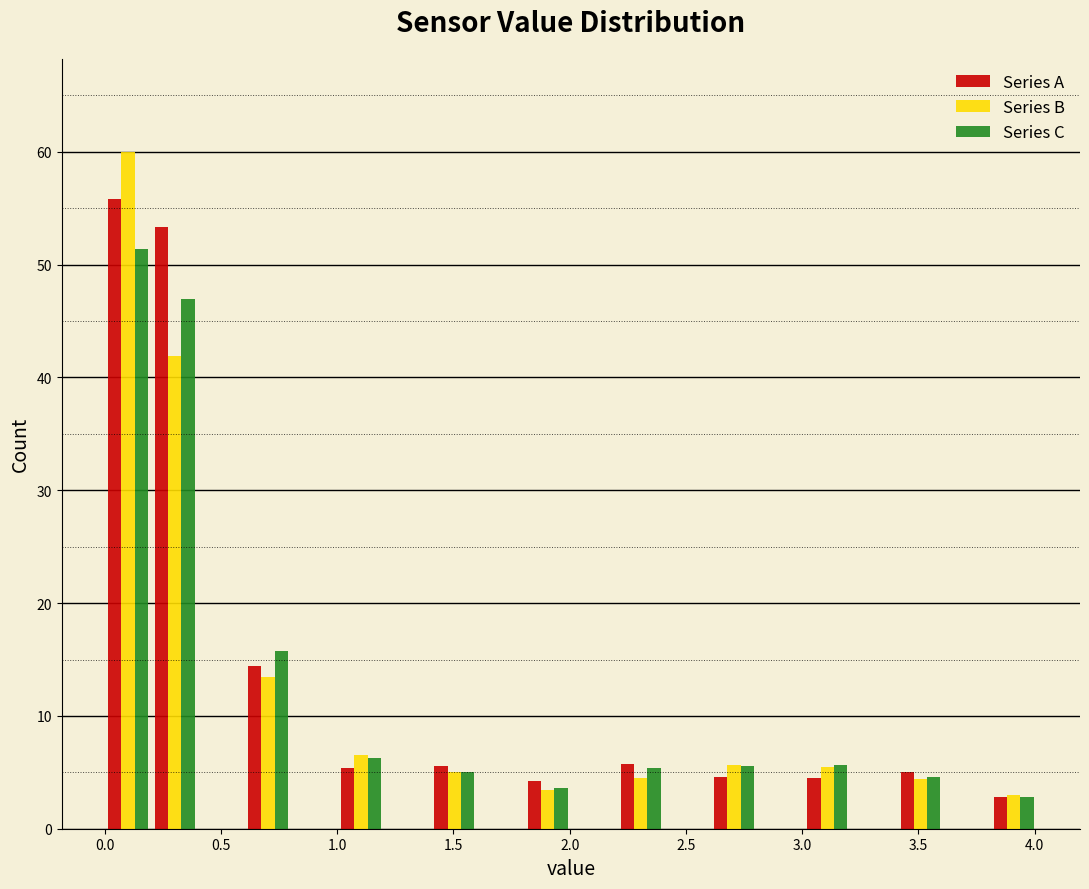

Reading left to right, list every range on the x-axis with the height of the bar of each series over it. Neither the bar edges nor the heights are printed on the chart, so give them approximately, as read against the axes.

0.0 to 0.2: Series A=56	Series B=60	Series C=51
0.2 to 0.4: Series A=53	Series B=42	Series C=47
0.4 to 0.6: Series A=0	Series B=0	Series C=0
0.6 to 0.8: Series A=14	Series B=13	Series C=16
0.8 to 1.0: Series A=0	Series B=0	Series C=0
1.0 to 1.2: Series A=5	Series B=7	Series C=6
1.2 to 1.4: Series A=0	Series B=0	Series C=0
1.4 to 1.6: Series A=6	Series B=5	Series C=5
1.6 to 1.8: Series A=0	Series B=0	Series C=0
1.8 to 2.0: Series A=4	Series B=3	Series C=4
2.0 to 2.2: Series A=0	Series B=0	Series C=0
2.2 to 2.4: Series A=6	Series B=5	Series C=5
2.4 to 2.6: Series A=0	Series B=0	Series C=0
2.6 to 2.8: Series A=5	Series B=6	Series C=6
2.8 to 3.0: Series A=0	Series B=0	Series C=0
3.0 to 3.2: Series A=5	Series B=5	Series C=6
3.2 to 3.4: Series A=0	Series B=0	Series C=0
3.4 to 3.6: Series A=5	Series B=4	Series C=5
3.6 to 3.8: Series A=0	Series B=0	Series C=0
3.8 to 4.0: Series A=3	Series B=3	Series C=3